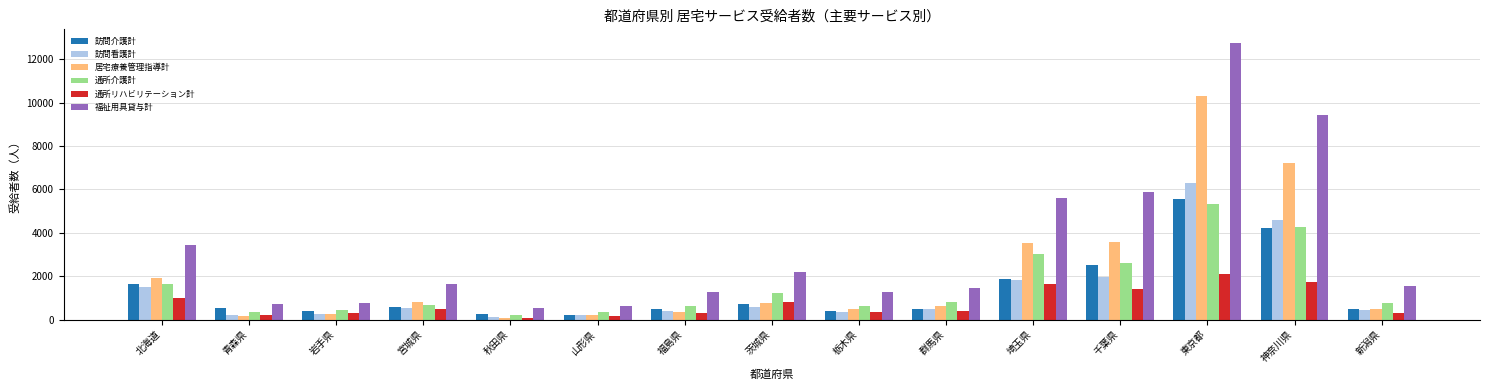

What is the maximum value for 通所リハビリテーション計?

2120